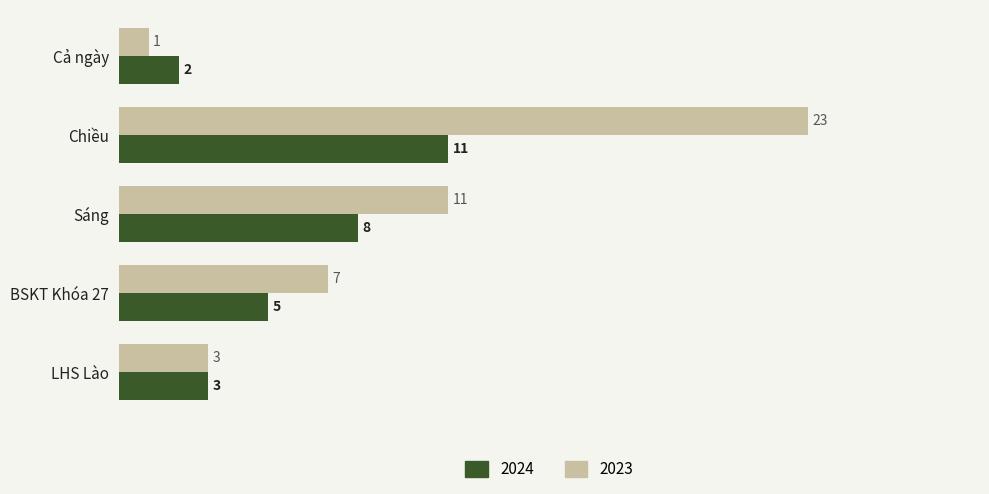

What is the difference between the 2024 values at Chiều and Sáng?

3